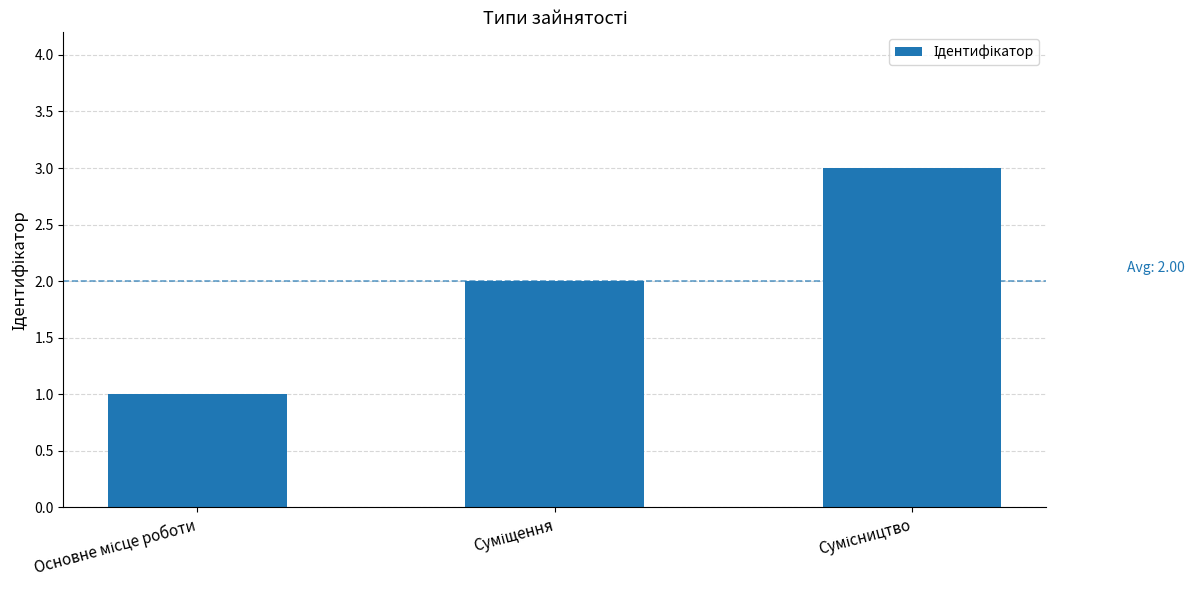

How many series are shown in this chart?

1